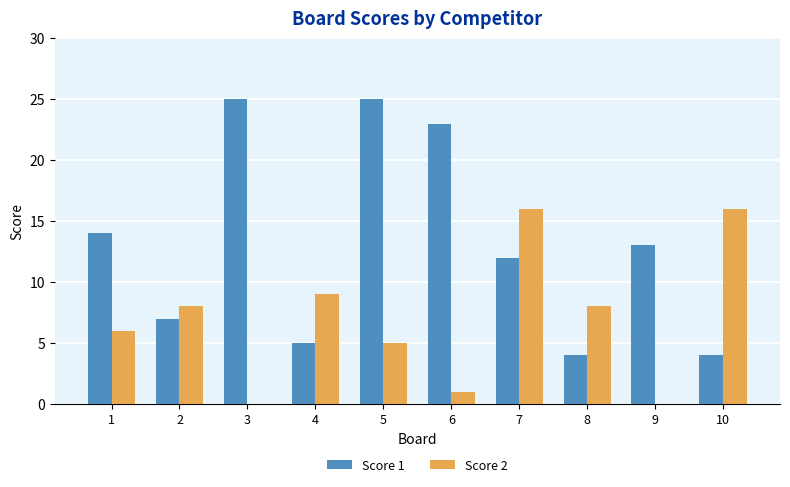

At which category is the sum across all series the highest?

5